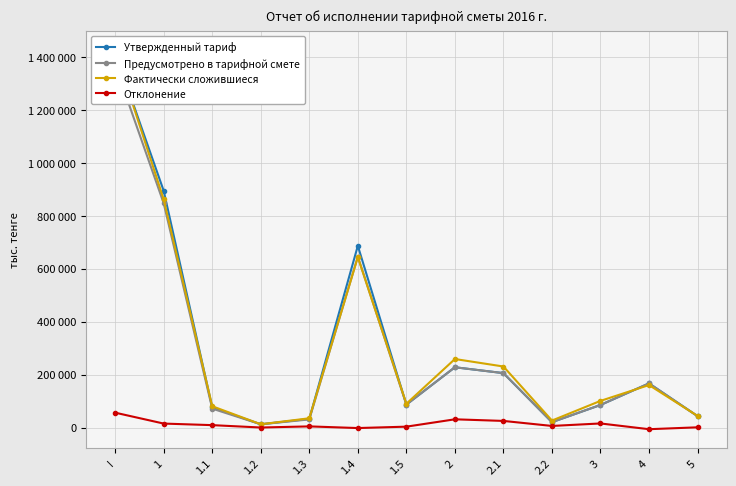

The Предусмотрено в тарифной смете series shows 205637.0 at 2.1. True or false?

True